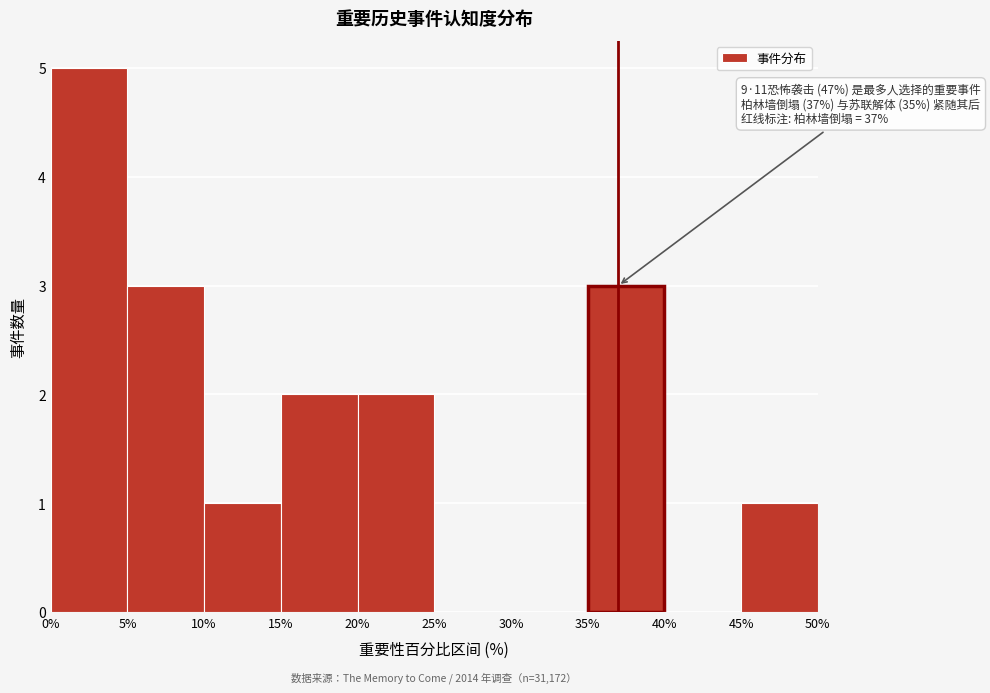

Over which range of the x-axis is the bar tallest?

0% to 5%